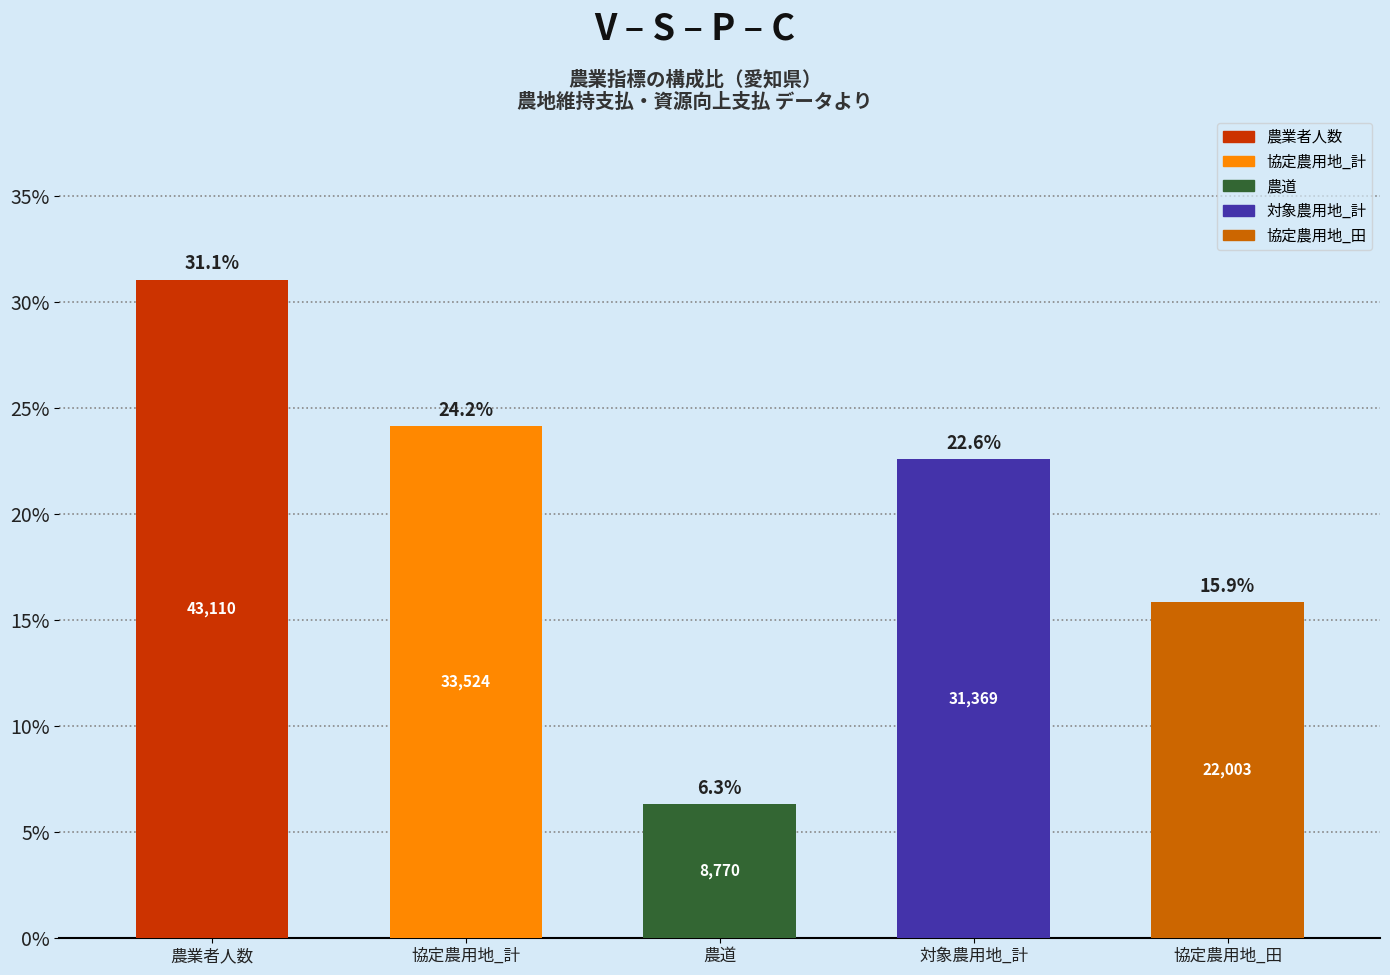

What is the label of the 3rd bar from the left?

農道